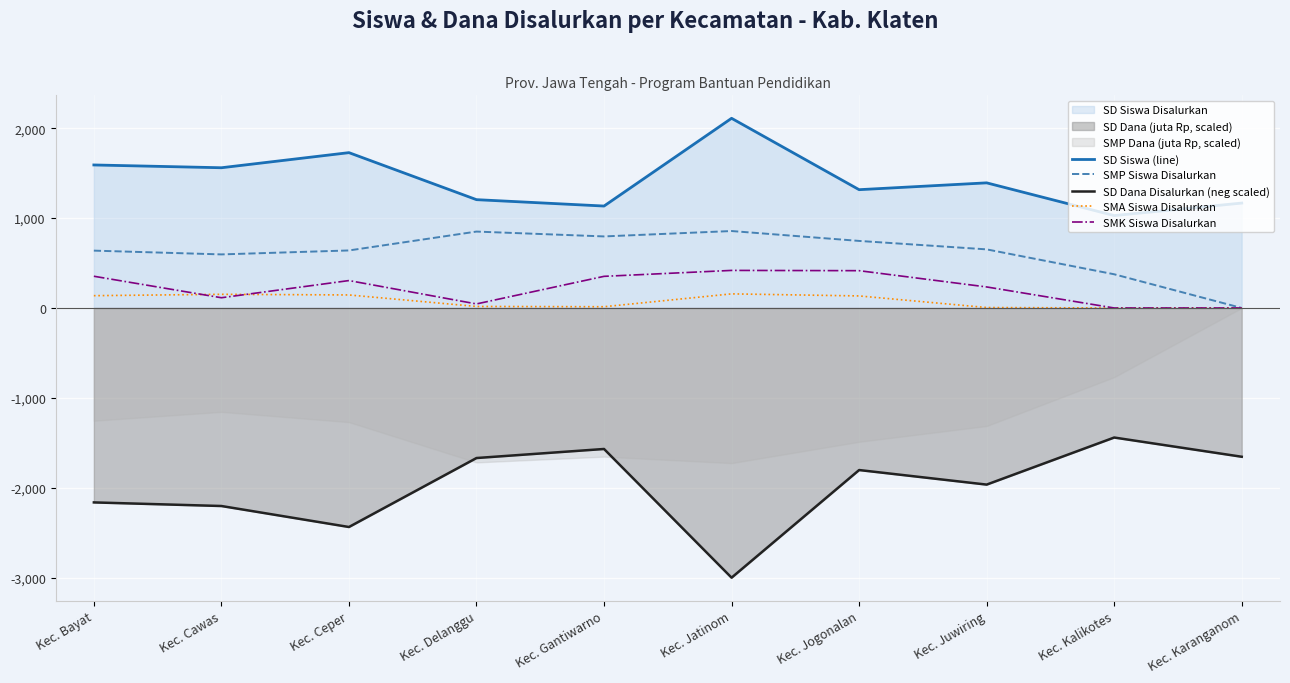

Which series has the largest range (max minus min)?

SD Dana Disalurkan (neg scaled)